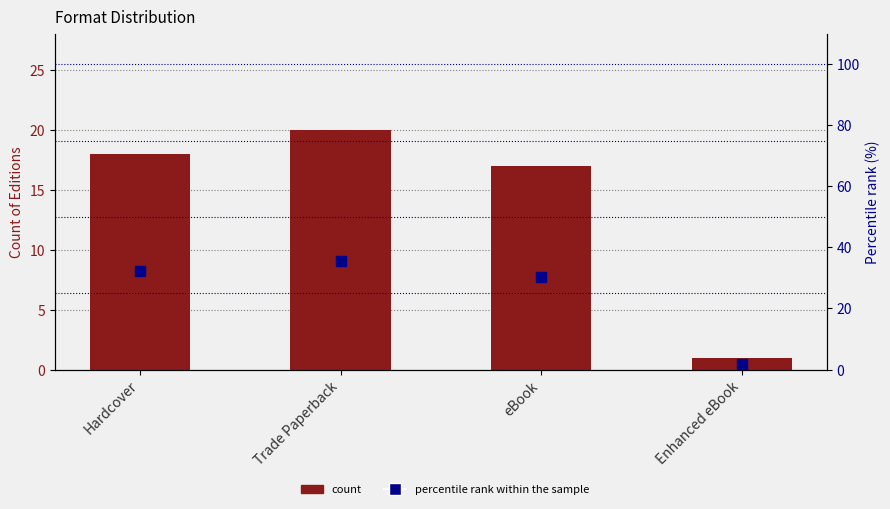

Which series has the largest Y range (max minus min)?

percentile rank within the sample